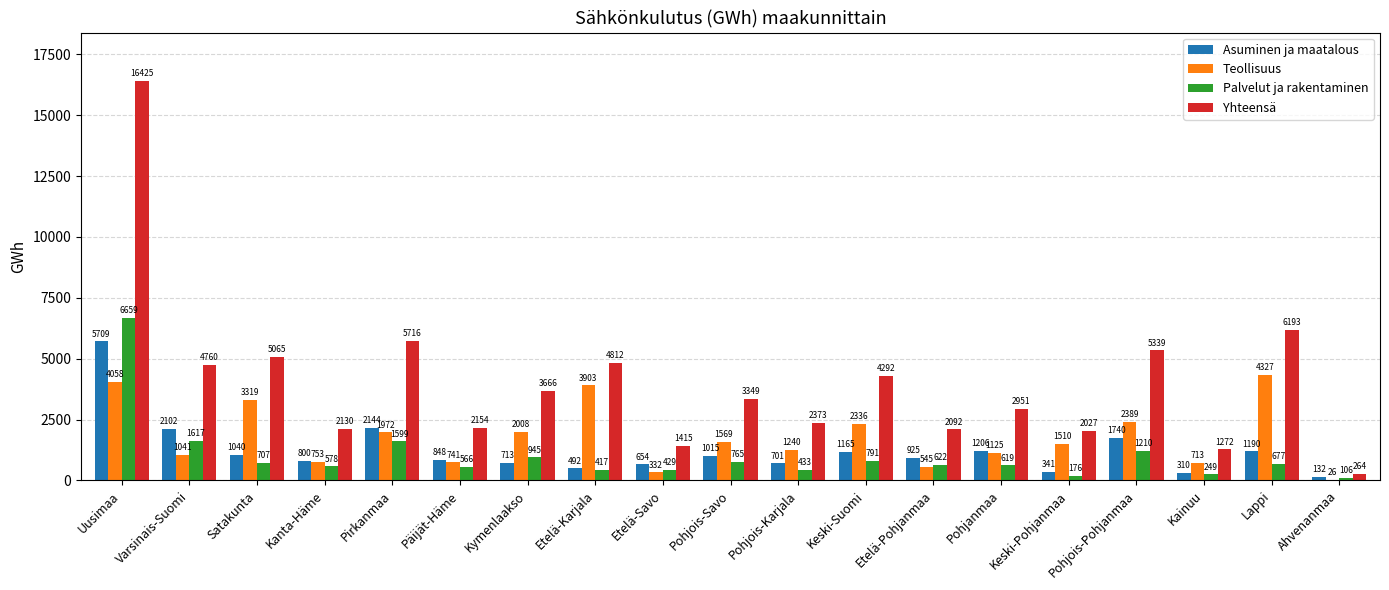

At which label does Teollisuus reach its peak?

Lappi